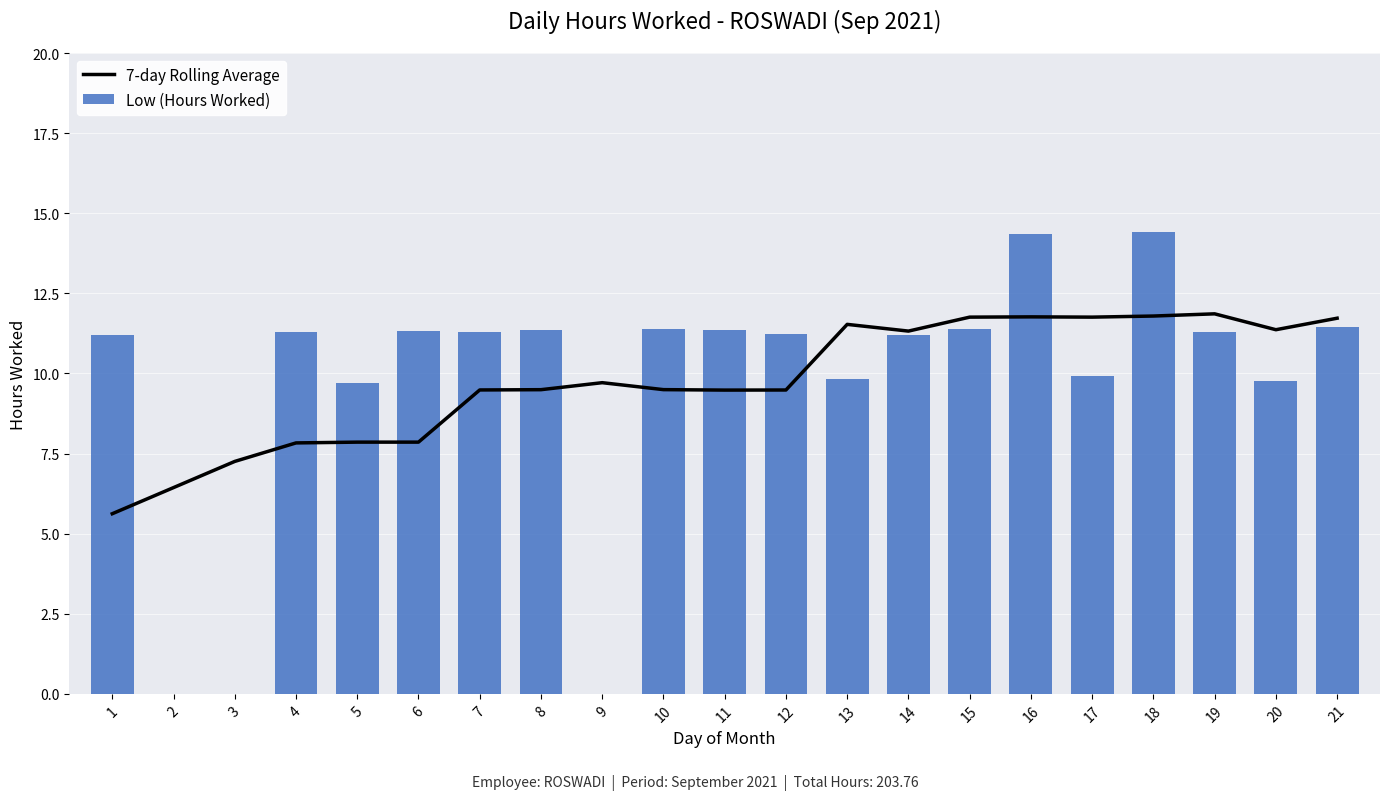

What is the total value across all series at 3?

7.3